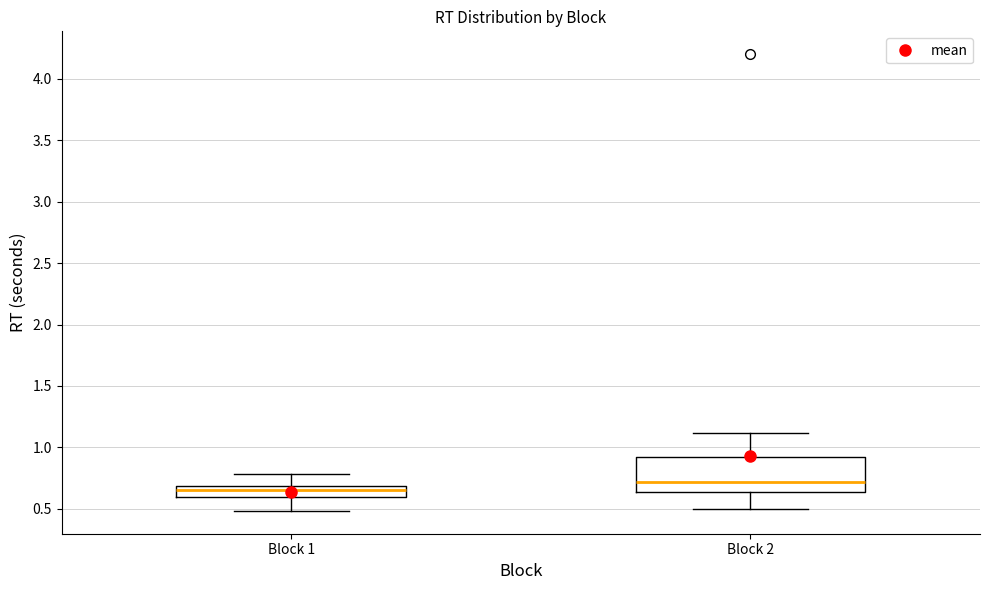

Where is the upper edge of the box for Block 1 on the y-axis? The values are not printed on the chart, so give them approximately, as read against the axis.

0.70